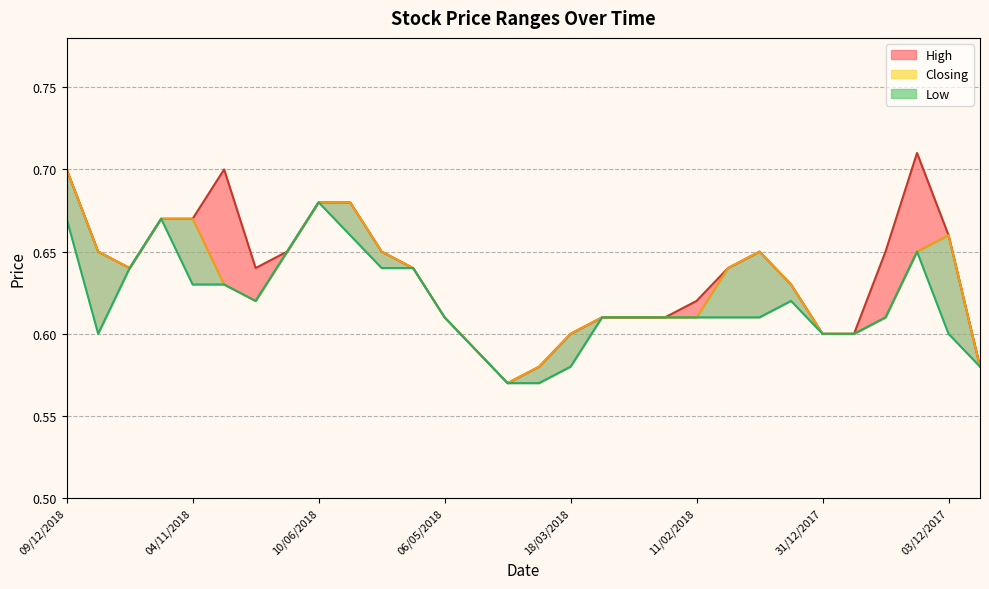

Is it true that High equals 0.2 at 22?

False